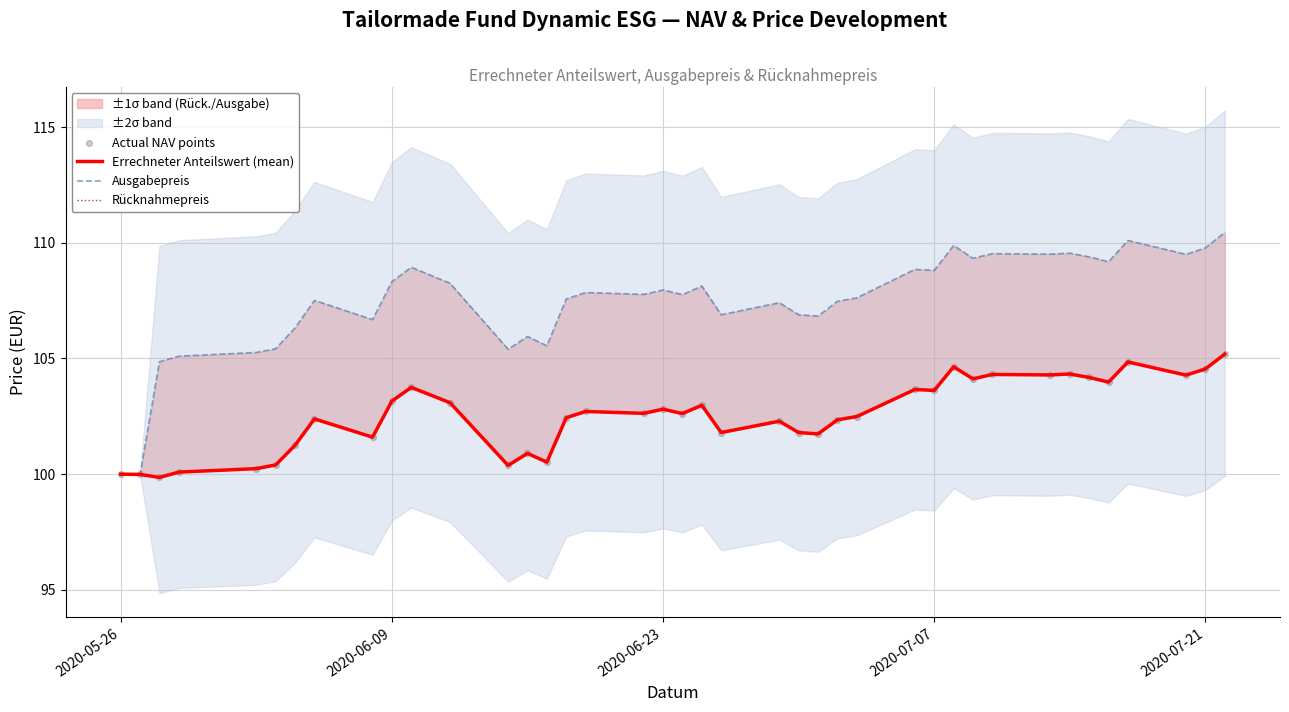

Which series reaches the minimum Y coordinate?

Errechneter Anteilswert (mean)